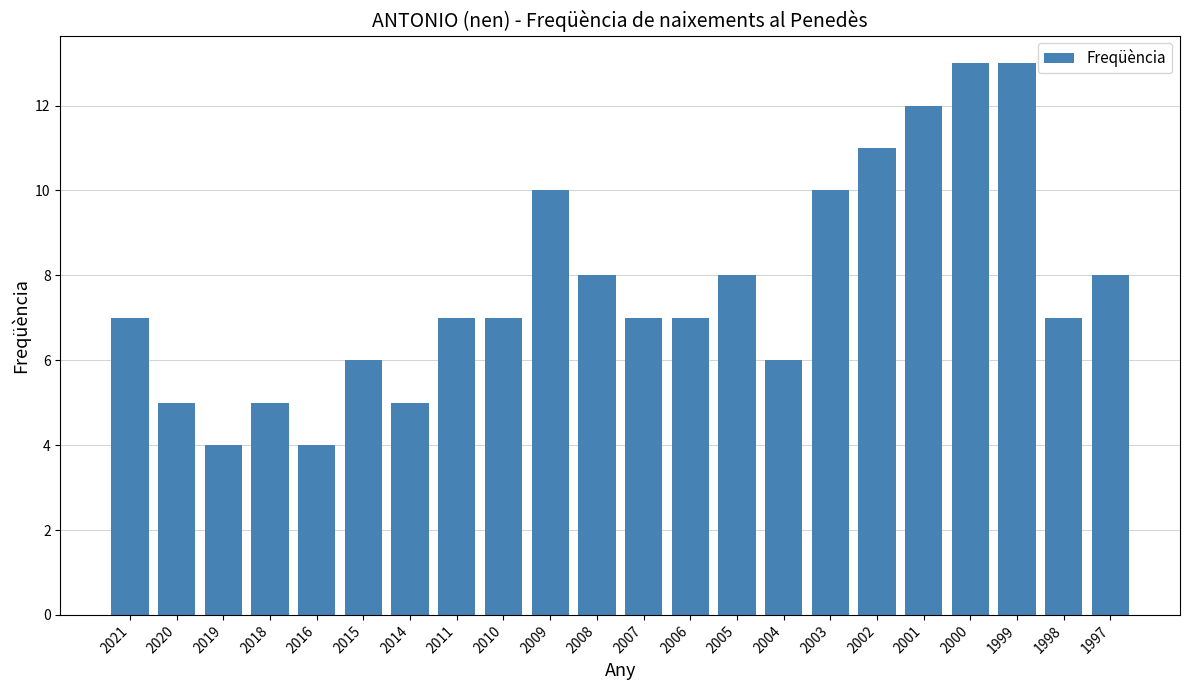

What is the value of the 16th bar from the left?

10